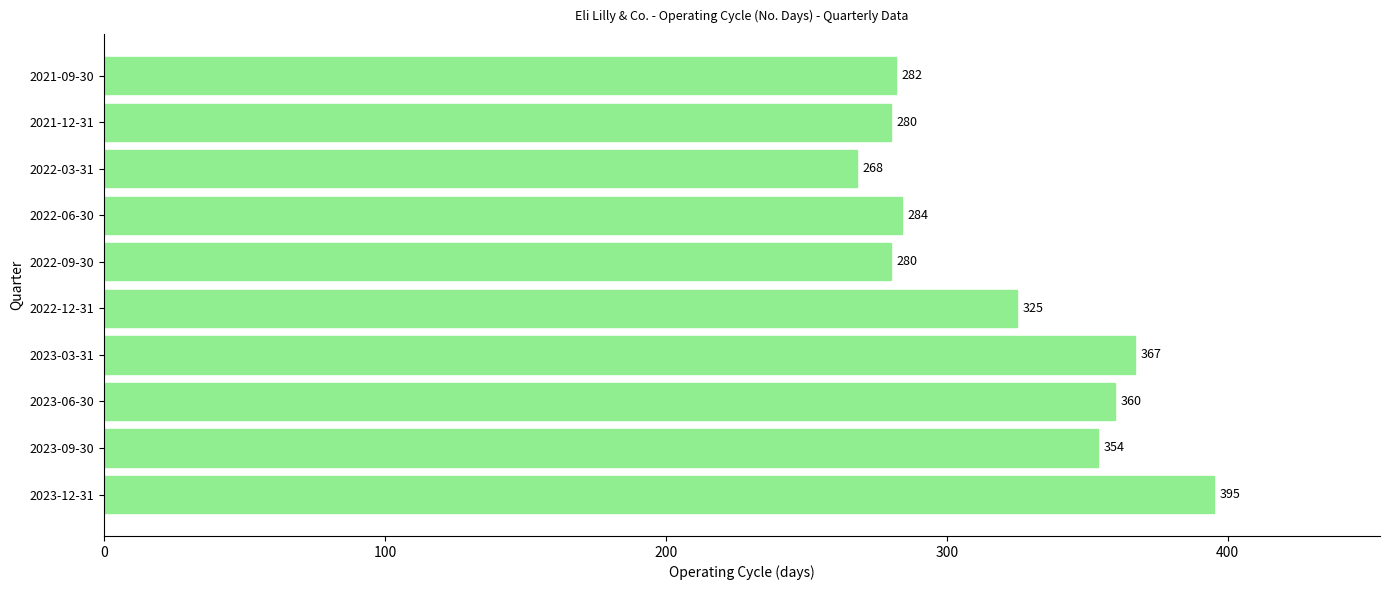

Is it true that the value at 2022-03-31 is 268?

True